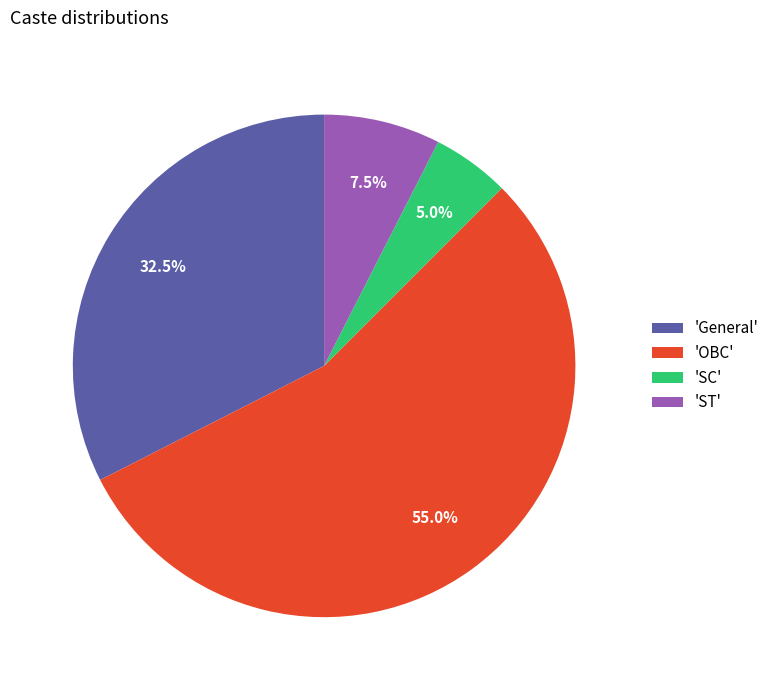

To the nearest percent, what is the average slice percentage?

25%